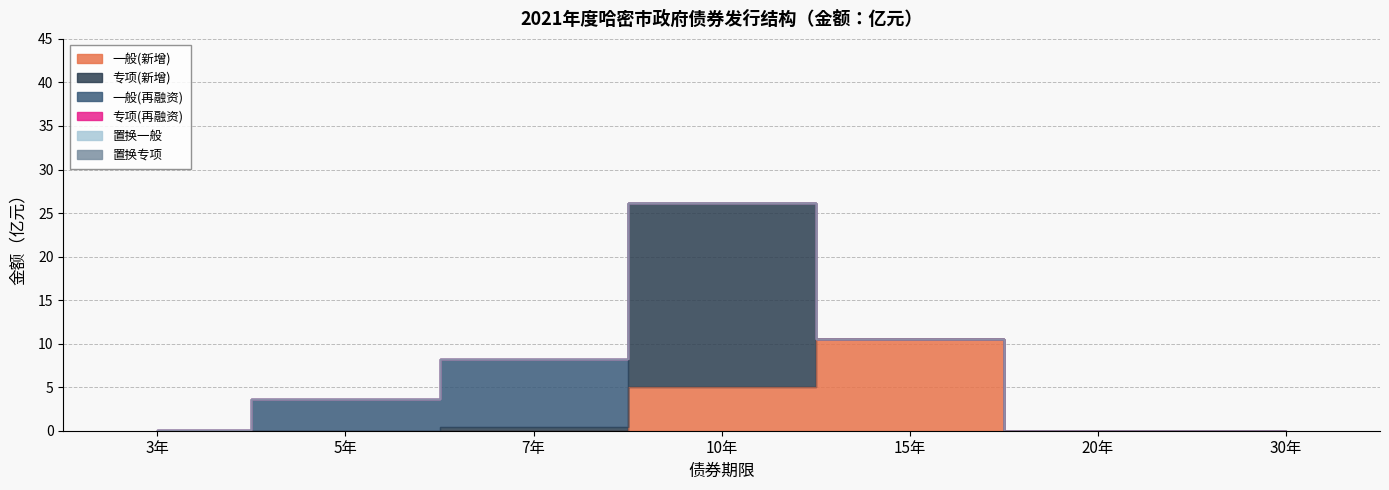

List the labels in order of 置换一般 value, largest first.

3年, 5年, 7年, 10年, 15年, 20年, 30年